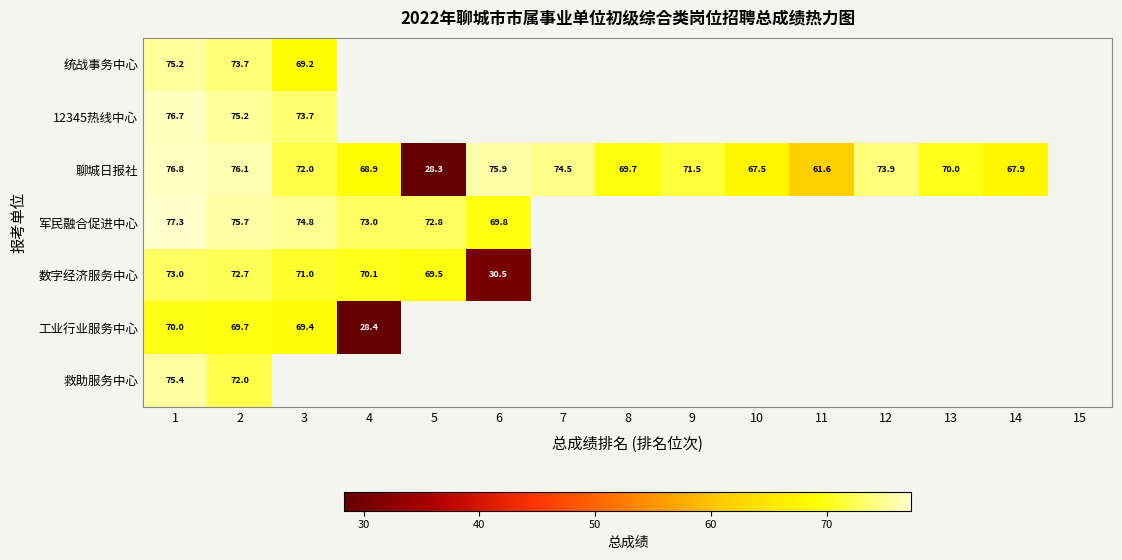

At which label is 军民融合促进中心 closest to 73?

4